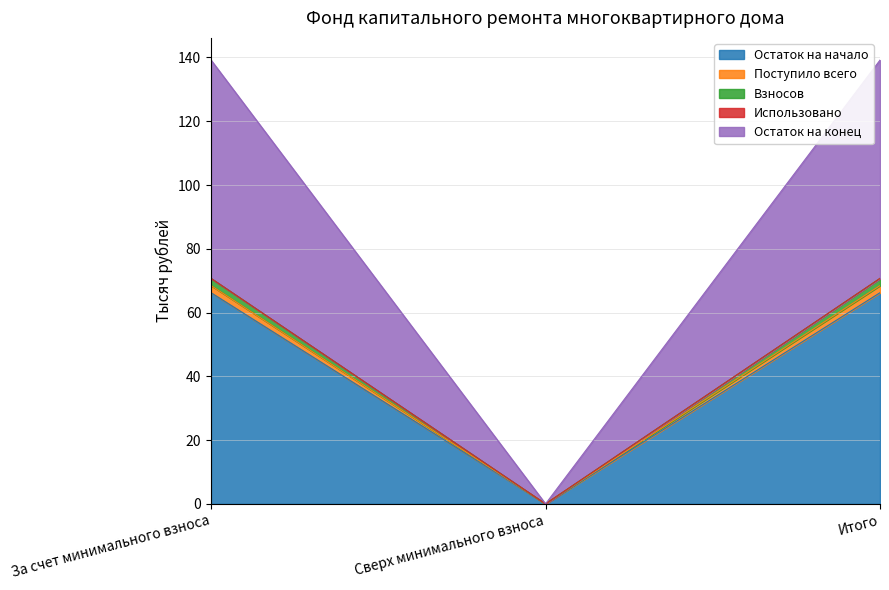

What is the sum of all Остаток на начало values?

132.4